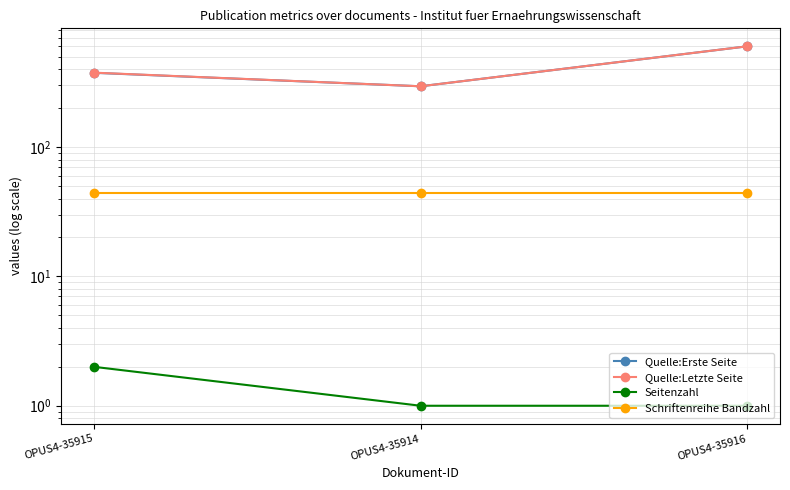

Which series has the widest spread of values?

Quelle:Erste Seite